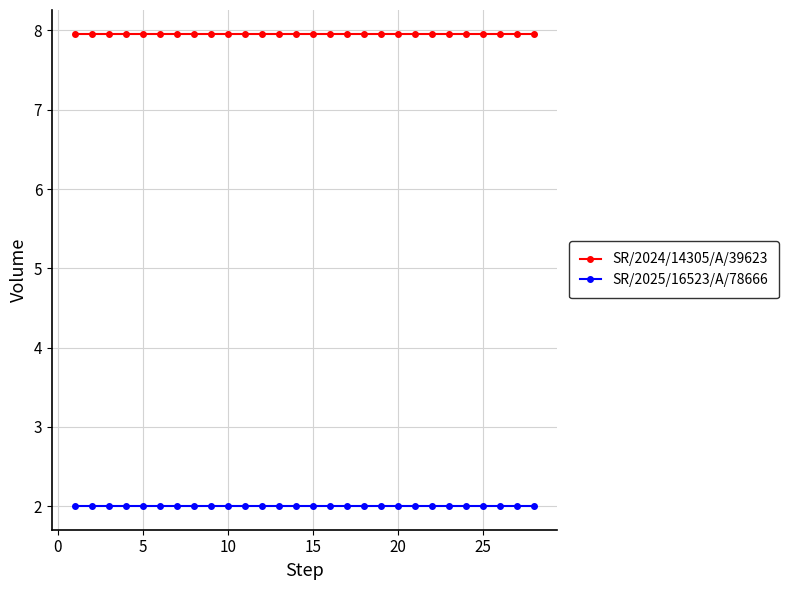

What is the value of the SR/2024/14305/A/39623 point at the 22nd from the left?

8.0